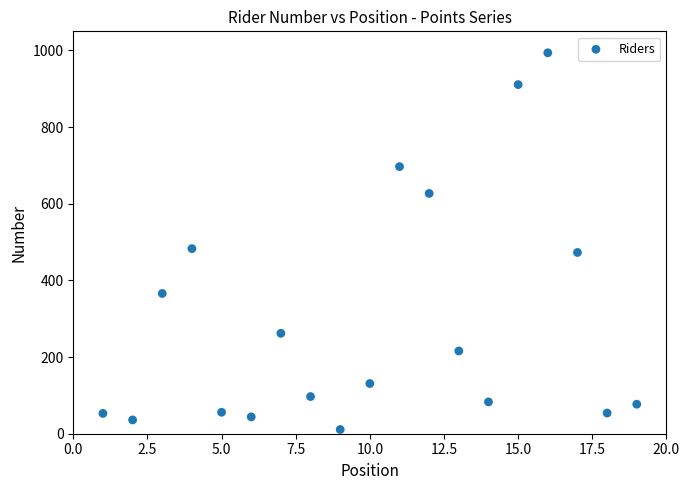

What is the range of X values (max minus min)?

18